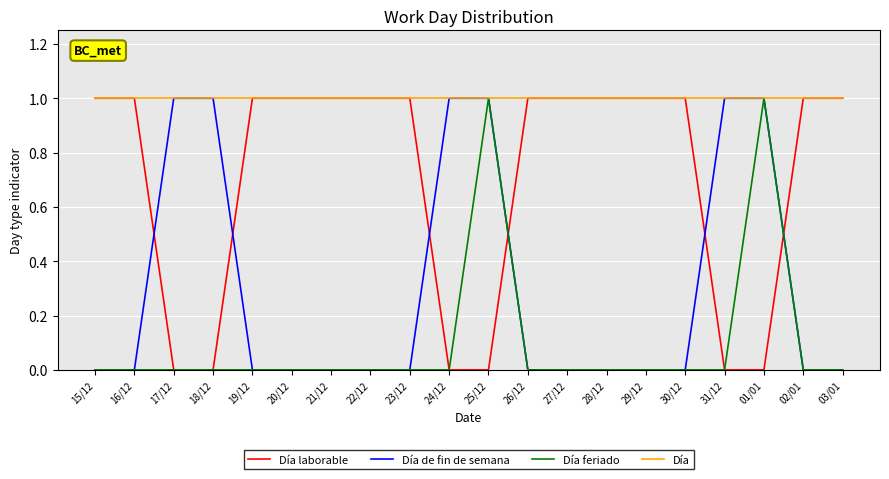

What is the difference between the Día de fin de semana values at 19/12 and 24/12?

1